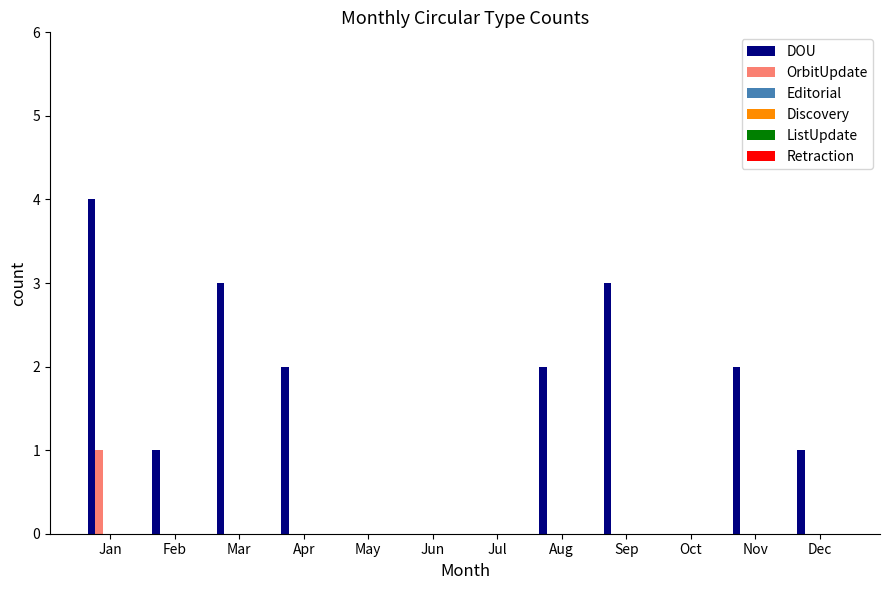

The value of DOU at Jun is 0. True or false?

True